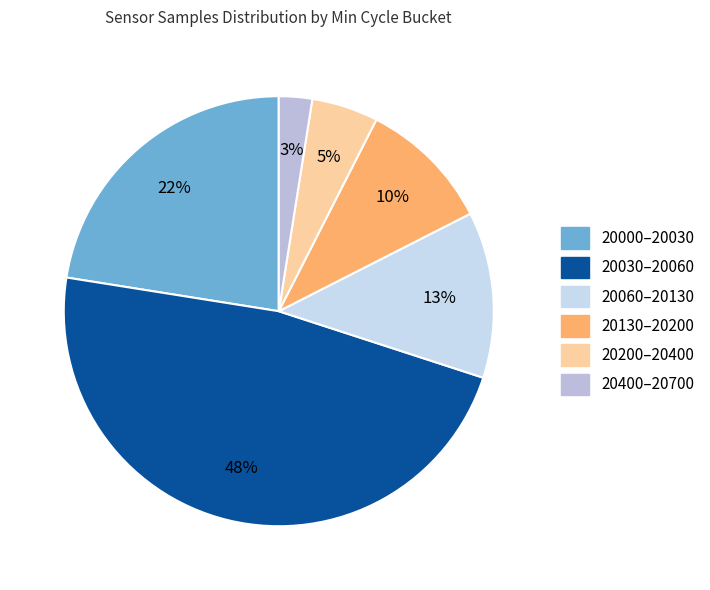

Does any single category account for the majority?

No